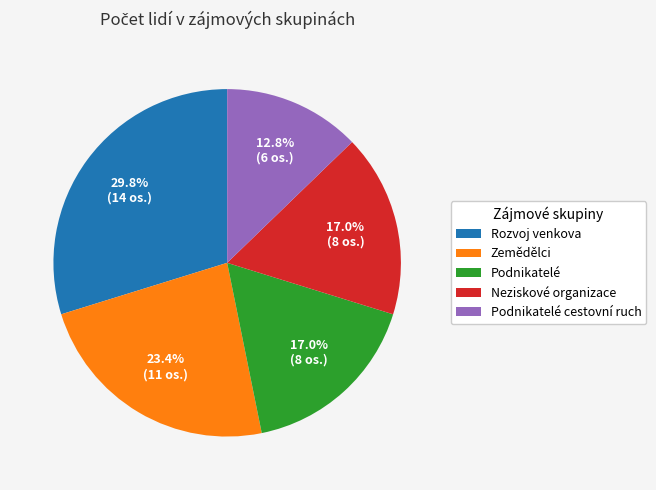

To the nearest percent, what percentage of the pie is Rozvoj venkova?

30%